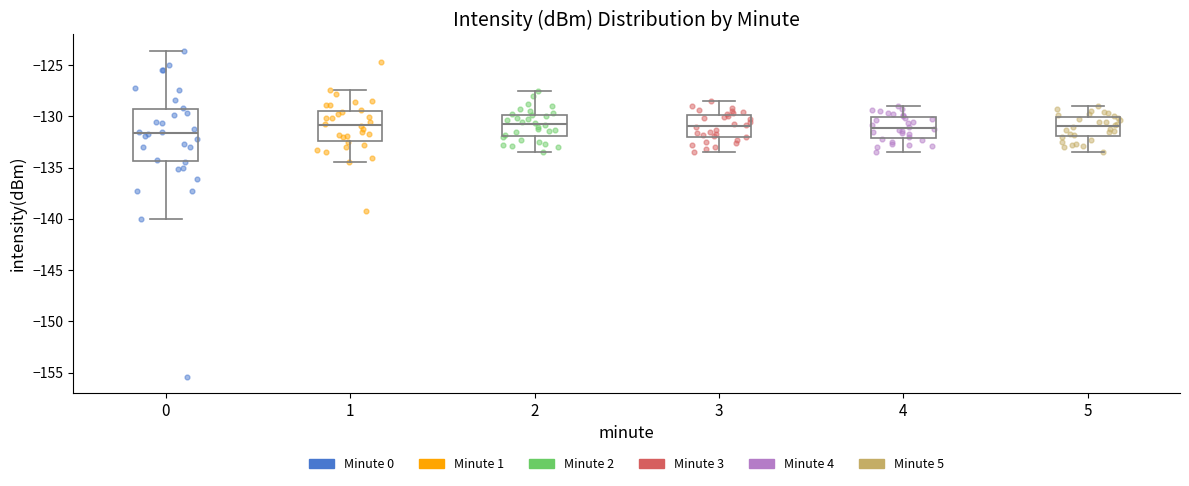

Reading left to right, read every box against the y-axis: the position of its median line, the range the box covers, and the ends of its whiskers. The values are not printed on the chart, so give them approximately, as read against the axis.

0: median -131.5, box -134.5 to -129.5, whiskers -140.0 to -123.5
1: median -131.0, box -132.5 to -129.5, whiskers -134.5 to -127.5
2: median -130.5, box -132.0 to -130.0, whiskers -133.5 to -127.5
3: median -131.0, box -132.0 to -130.0, whiskers -133.5 to -128.5
4: median -131.0, box -132.0 to -130.0, whiskers -133.5 to -129.0
5: median -131.0, box -132.0 to -130.0, whiskers -133.5 to -129.0